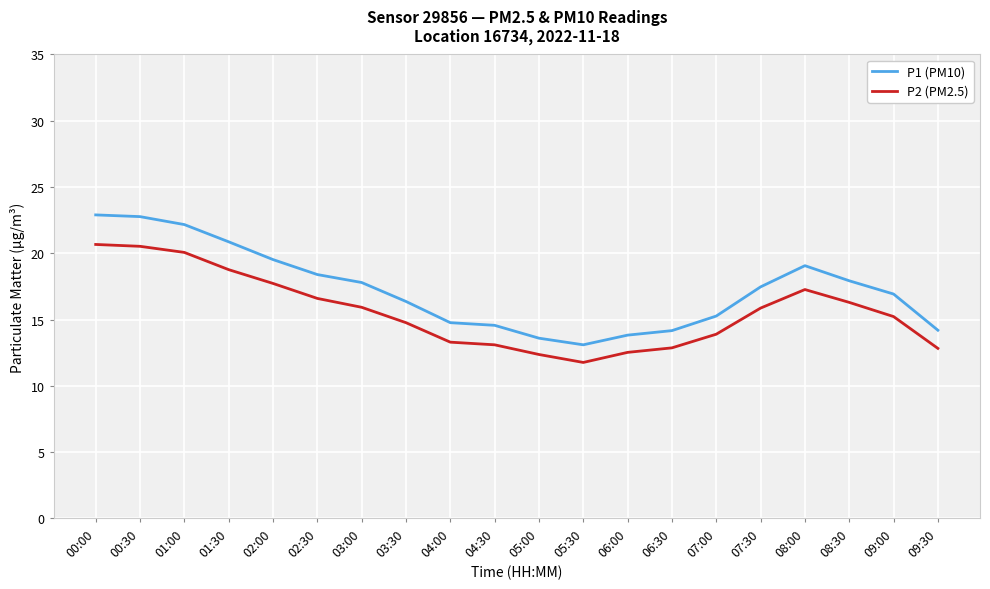

True or false: P2 (PM2.5) and P1 (PM10) intersect in this chart.

False